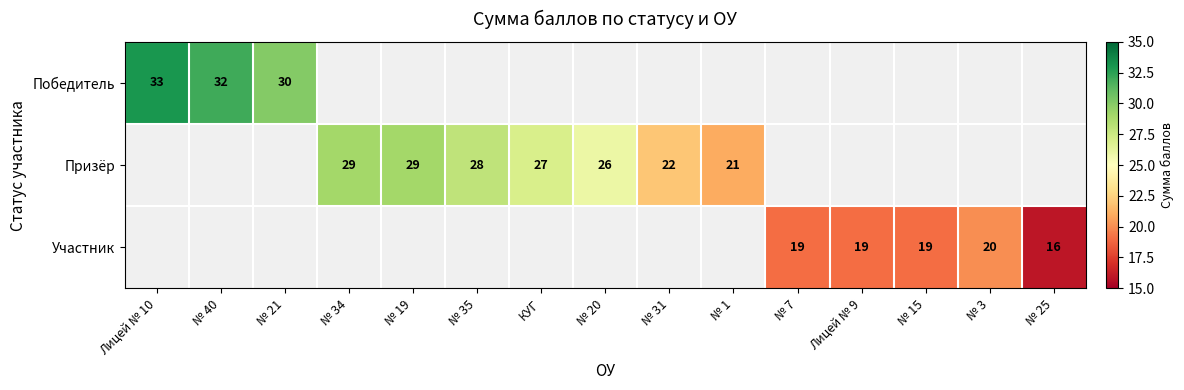

At which category does the chart reach its minimum across all series?

№ 25